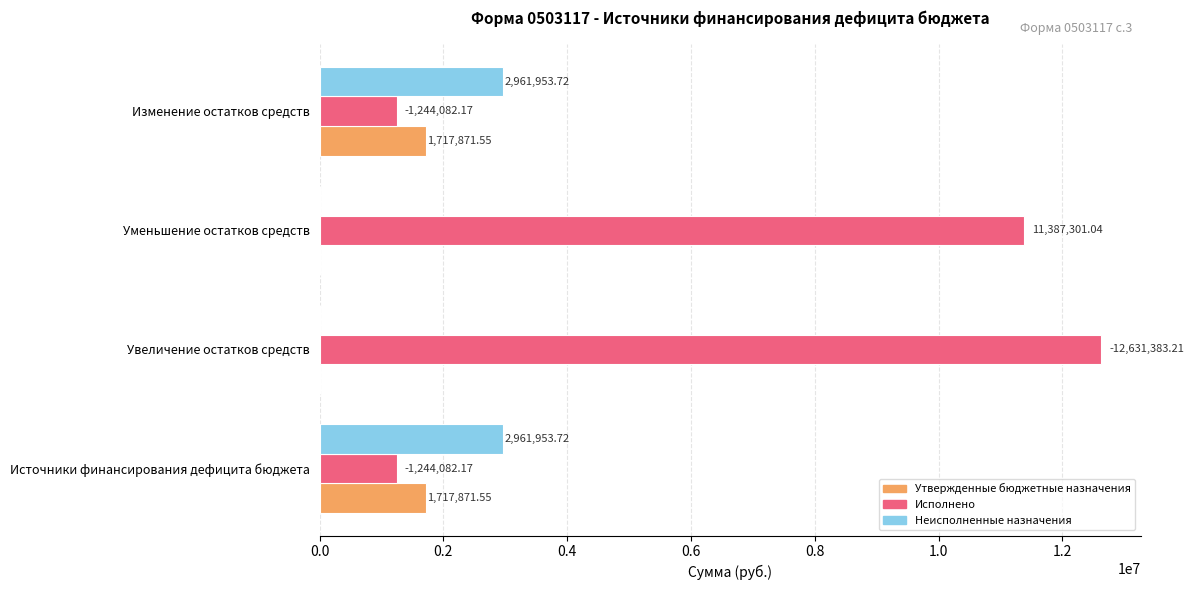

At which category is the sum across all series the highest?

Увеличение остатков средств